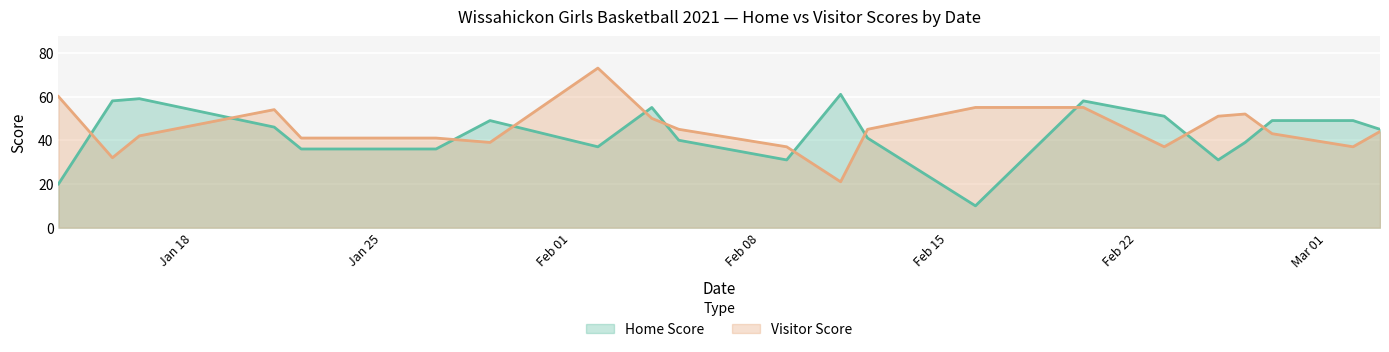

What is the difference between the Visitor Score values at 2021-01-16 and 2021-02-27?

1